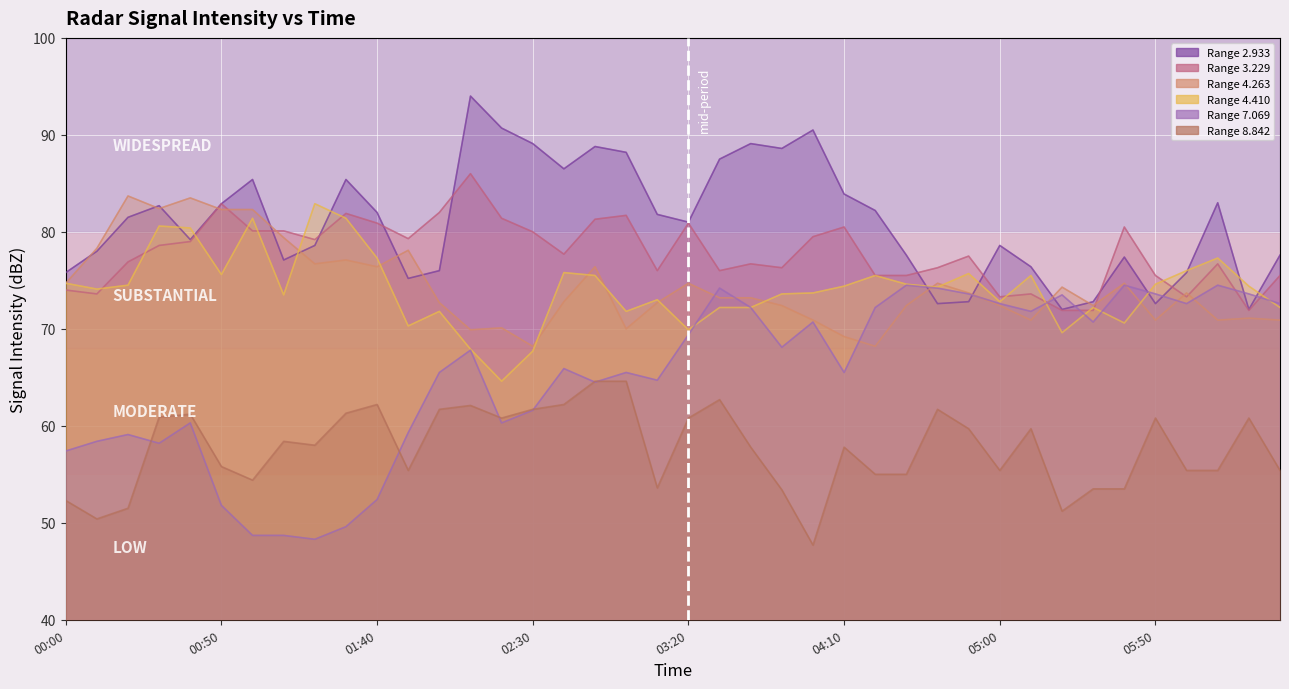

True or false: 7.069 has more than 2 points higher than both neighbors.

True